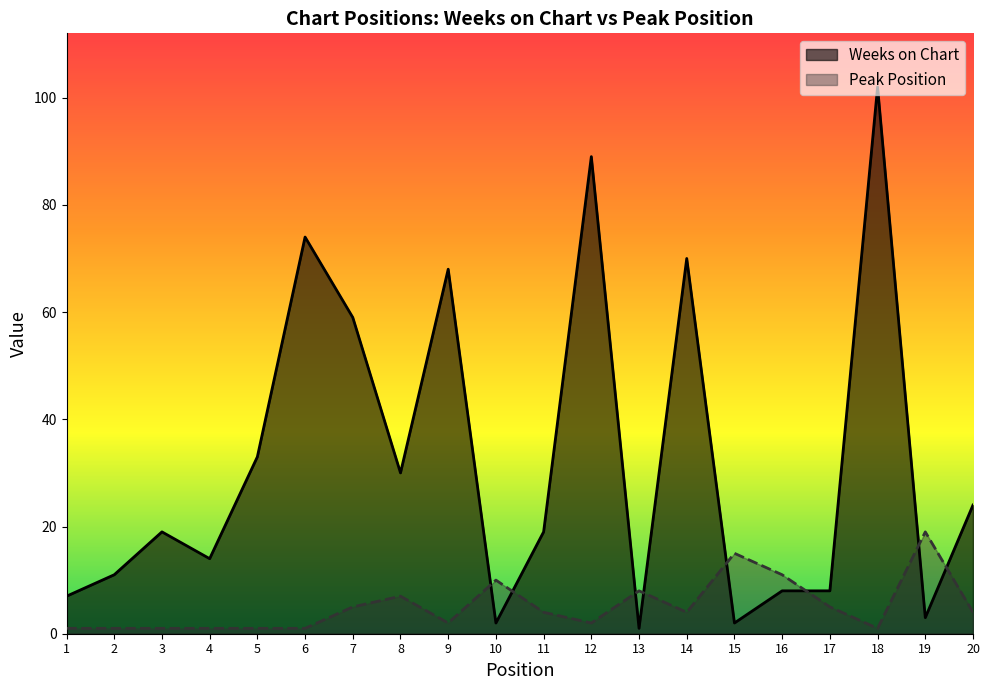

How many lines are shown in the chart?

2